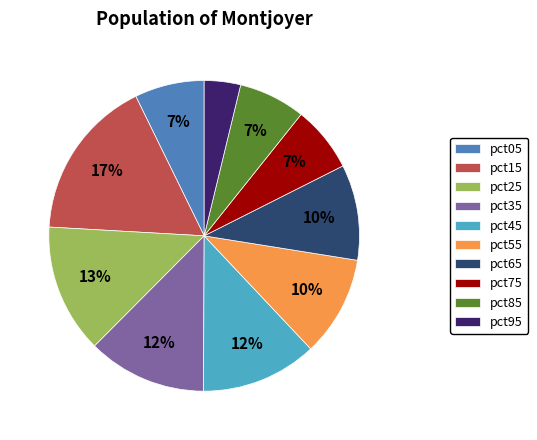

To the nearest percent, what is the difference between the largest and smallest slice percentages?

13%